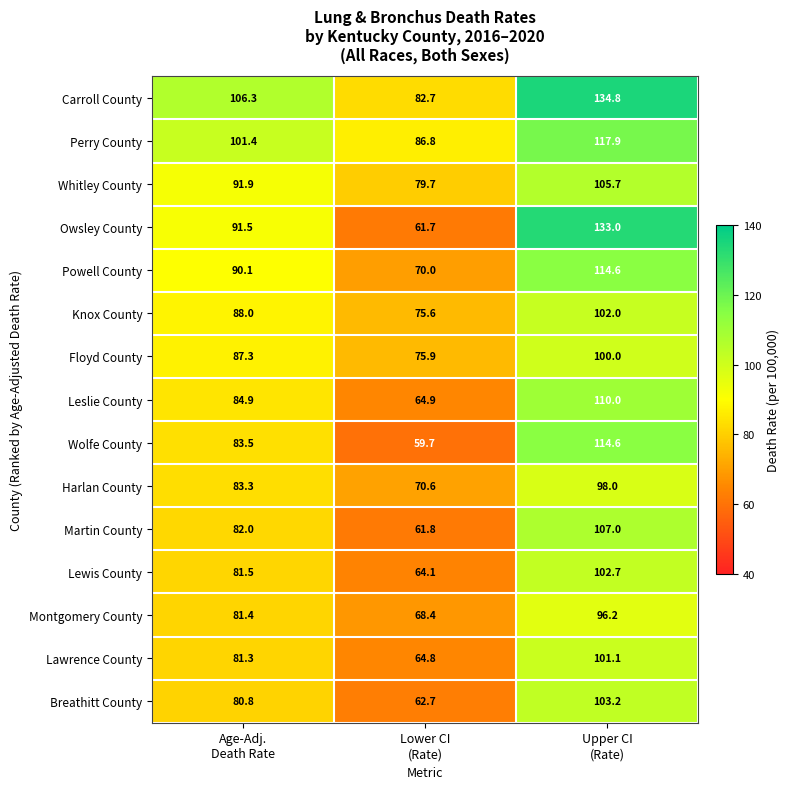

How many distinct data groups are displayed?

15